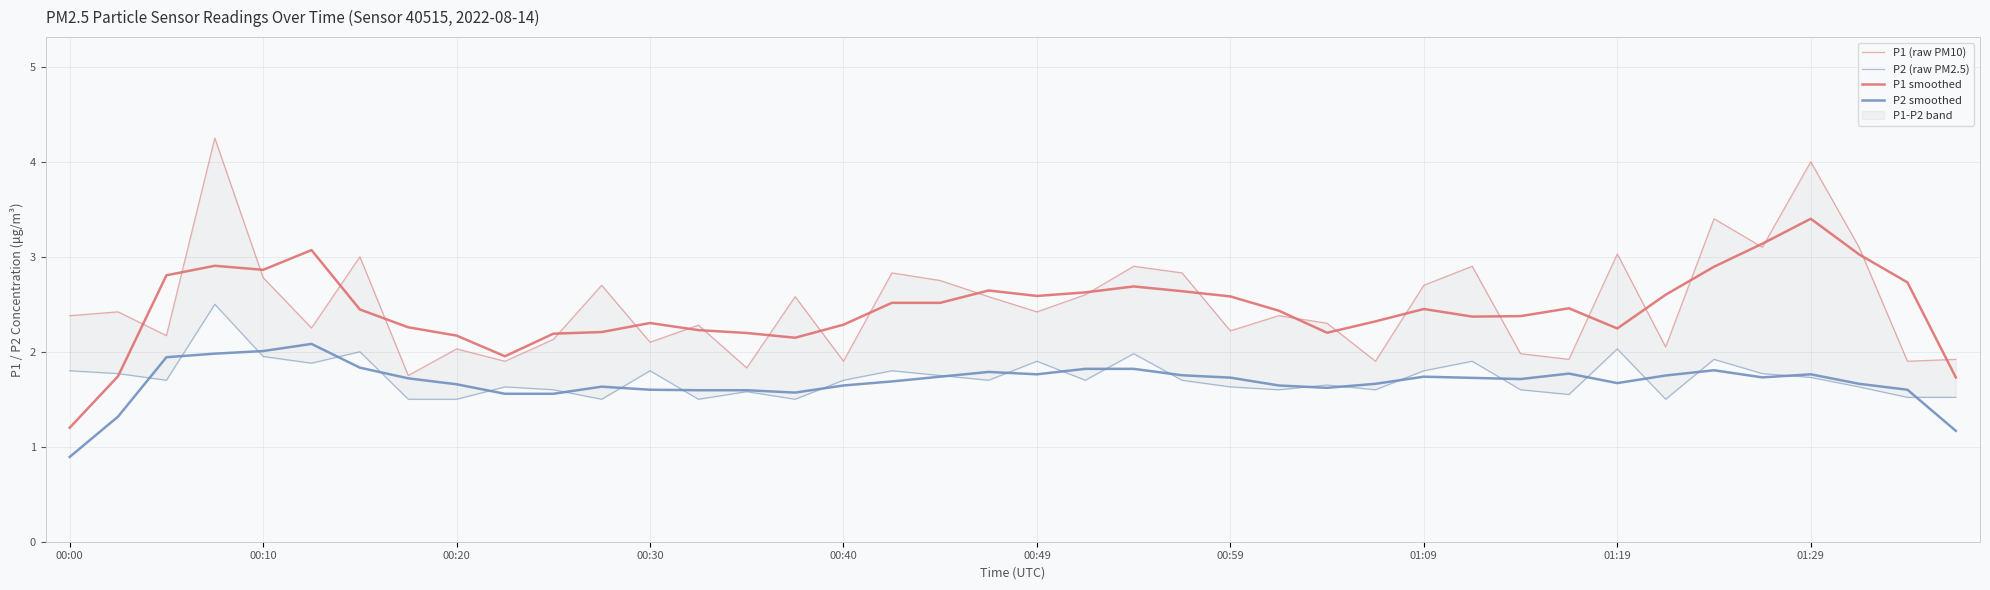

What is the value of the P2 (raw PM2.5) point at the 39th from the left?

1.5